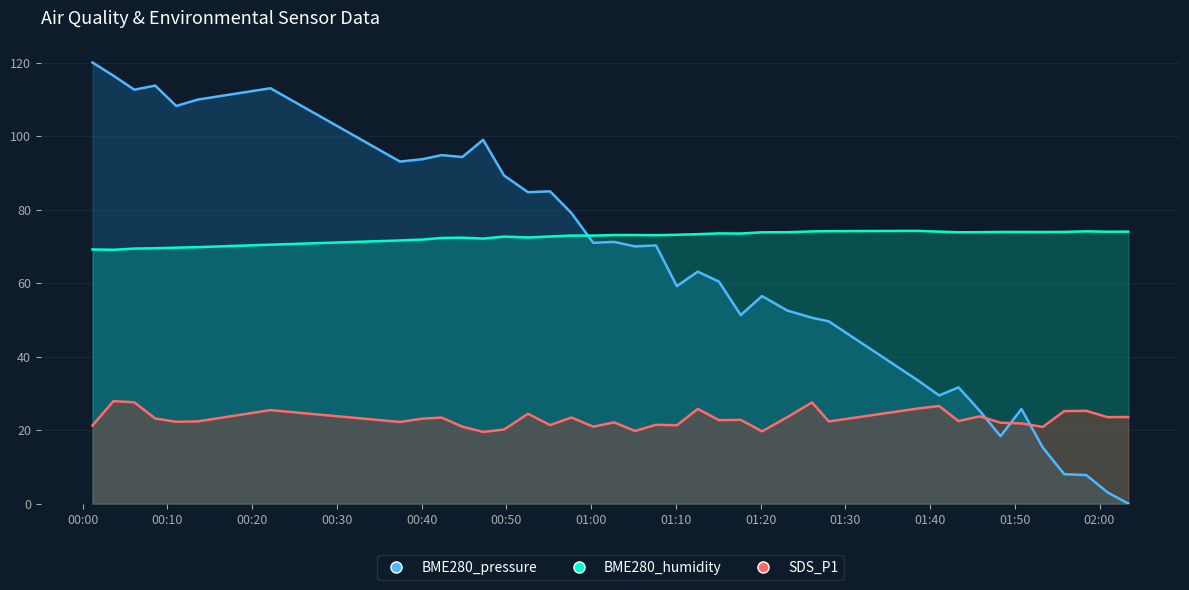

The value of SDS_P1 at 2021/12/24 00:01:09 is 21.2. True or false?

True